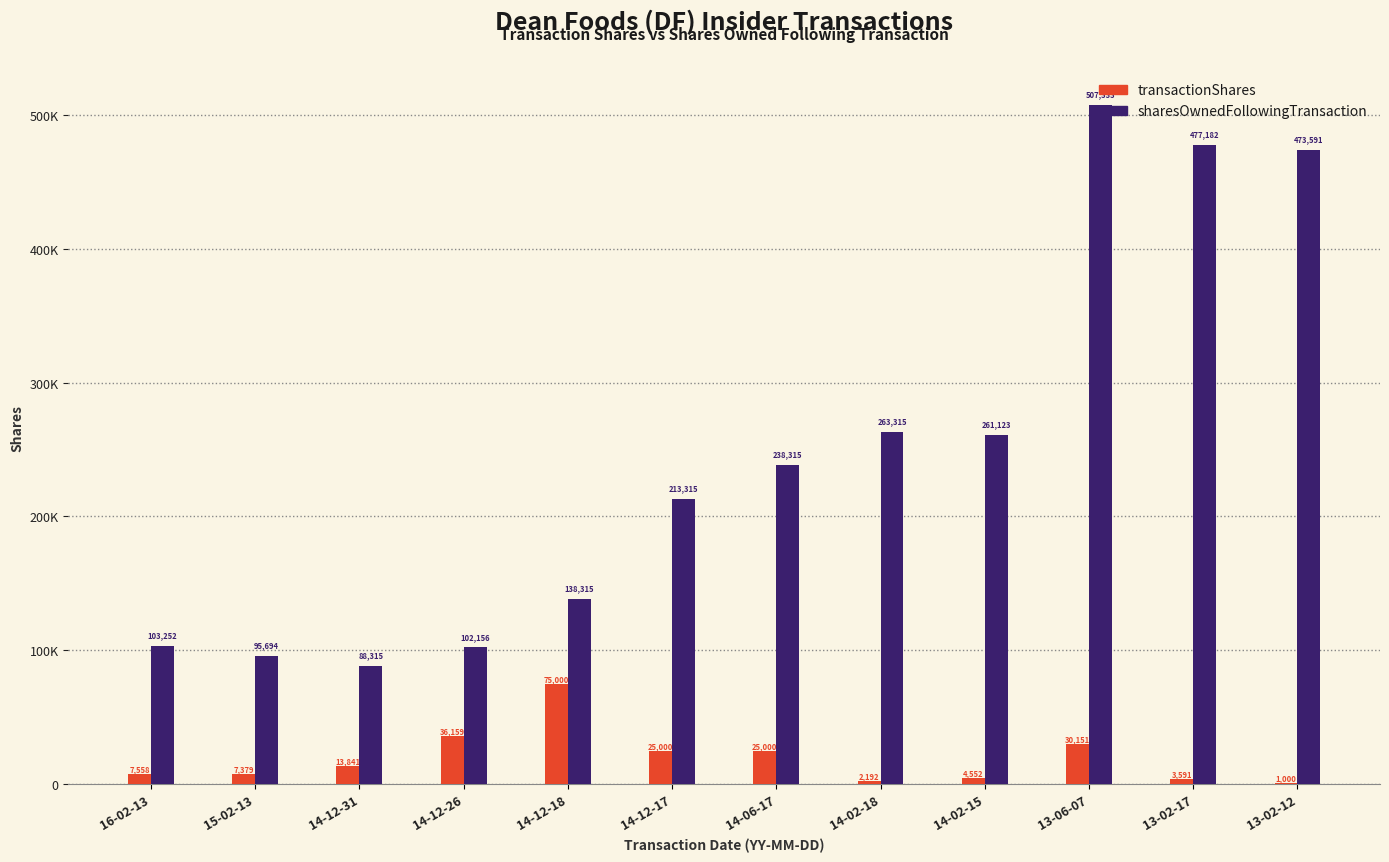

Where does the transactionShares series first go above 13841?

14-12-26